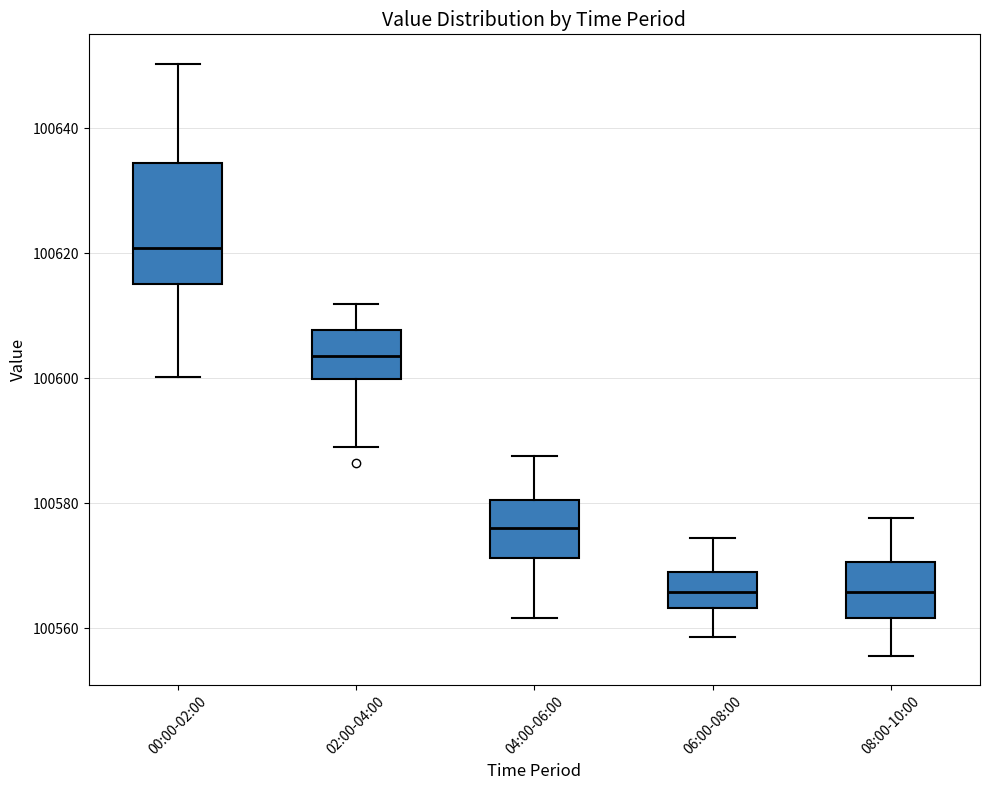

Where does the median line of the box for 08:00-10:00 sit on the y-axis? The values are not printed on the chart, so give them approximately, as read against the axis.

100566